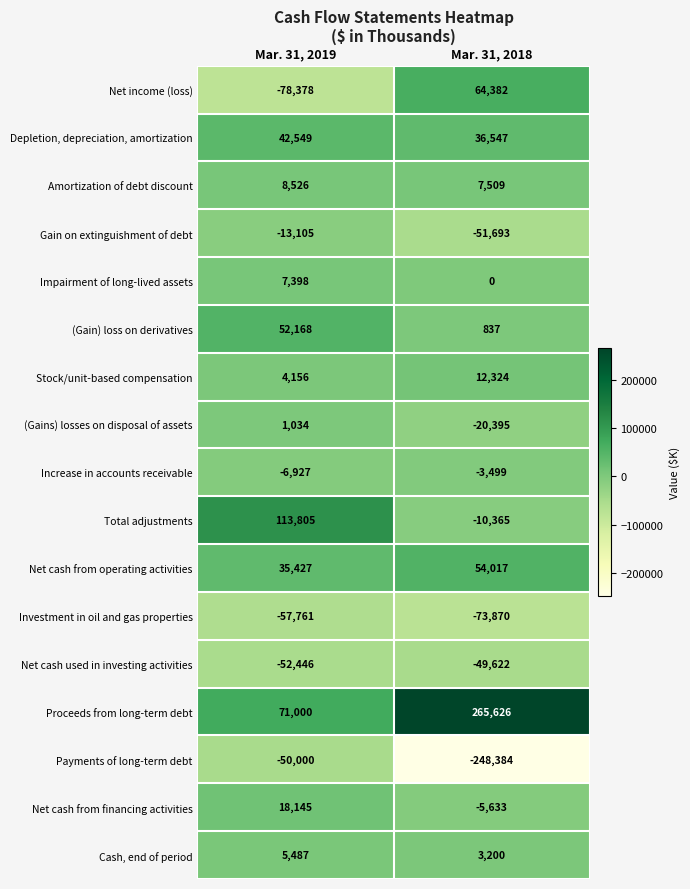

At which category does the chart reach its minimum across all series?

Mar. 31, 2018